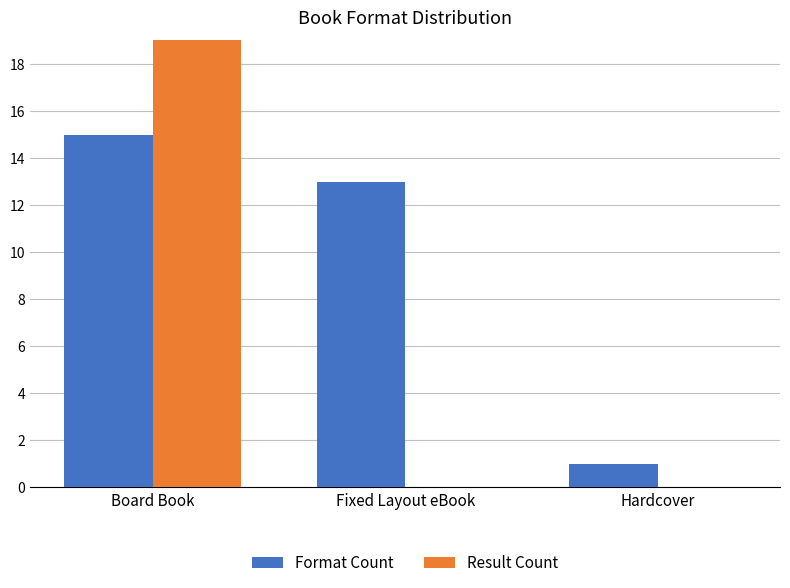

Which has a higher value, Hardcover or Fixed Layout eBook?

Fixed Layout eBook